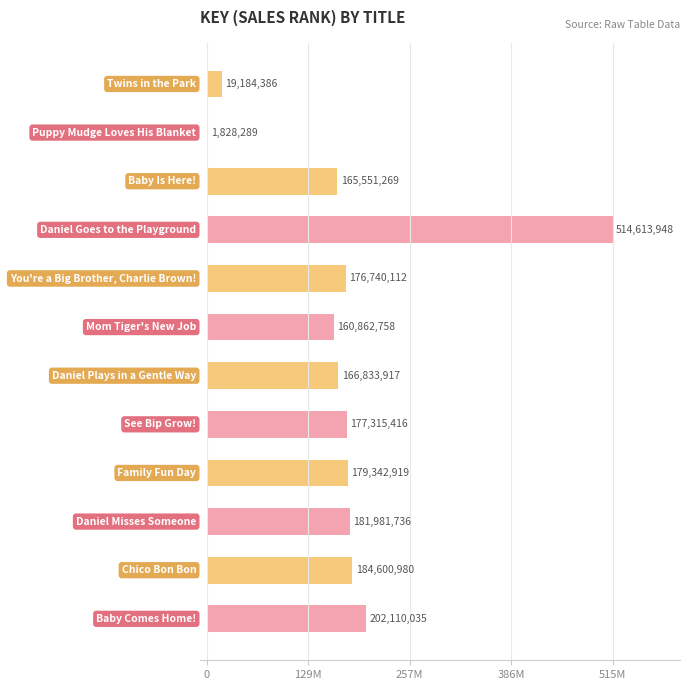

Does the chart contain any negative values?

No